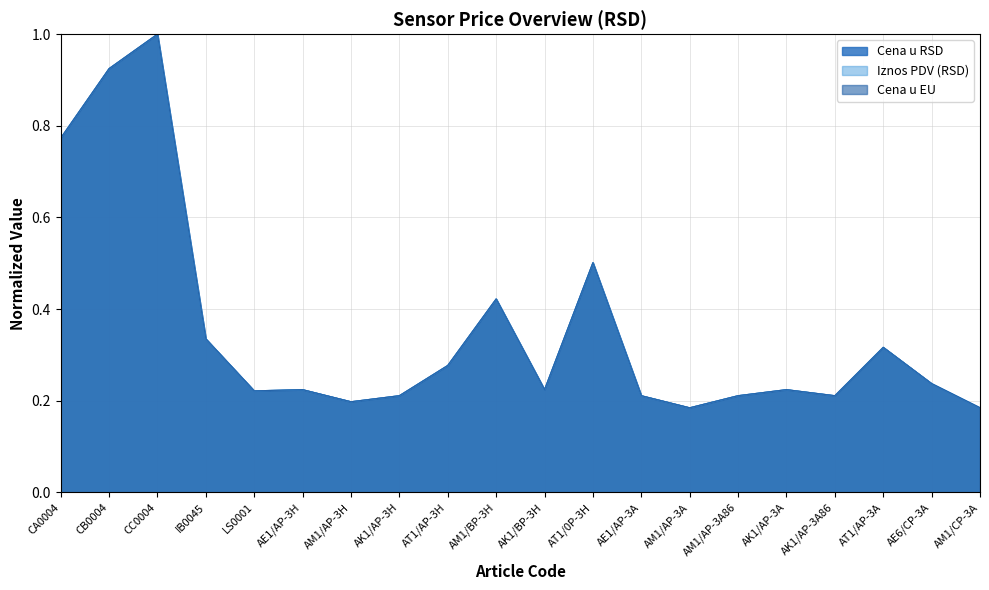

Reading left to right, extract all data points from this chart.

Cena u EU: 0.8	0.9	1.0	0.3	0.2	0.2	0.2	0.2	0.3	0.4	0.2	0.5	0.2	0.2	0.2	0.2	0.2	0.3	0.2	0.2
Cena u RSD: 0.8	0.9	1.0	0.3	0.2	0.2	0.2	0.2	0.3	0.4	0.2	0.5	0.2	0.2	0.2	0.2	0.2	0.3	0.2	0.2
Iznos PDV (RSD): 0.8	0.9	1.0	0.3	0.2	0.2	0.2	0.2	0.3	0.4	0.2	0.5	0.2	0.2	0.2	0.2	0.2	0.3	0.2	0.2